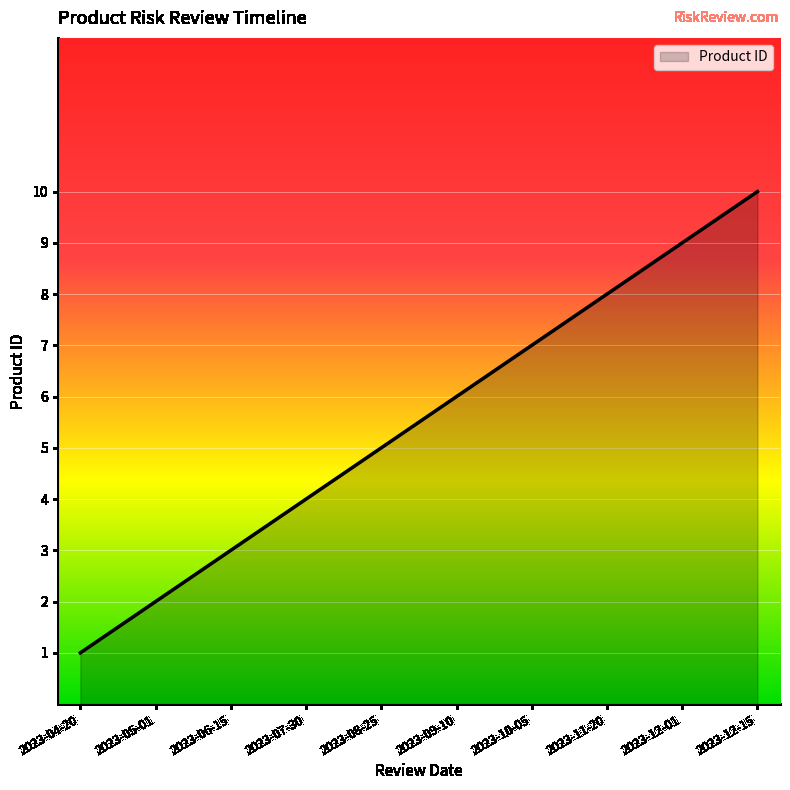

List the labels in order of value, largest first.

2023-12-15, 2023-12-01, 2023-11-20, 2023-10-05, 2023-09-10, 2023-08-25, 2023-07-30, 2023-06-15, 2023-05-01, 2023-04-20